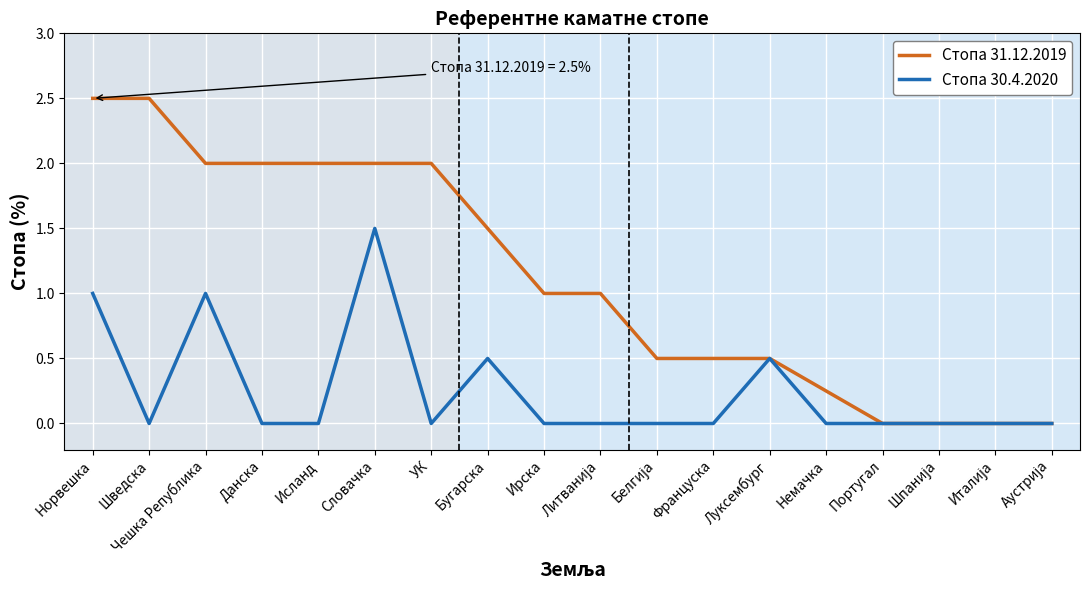

Rank the series by their maximum value, from lowest to highest.

Стопа 30.4.2020, Стопа 31.12.2019